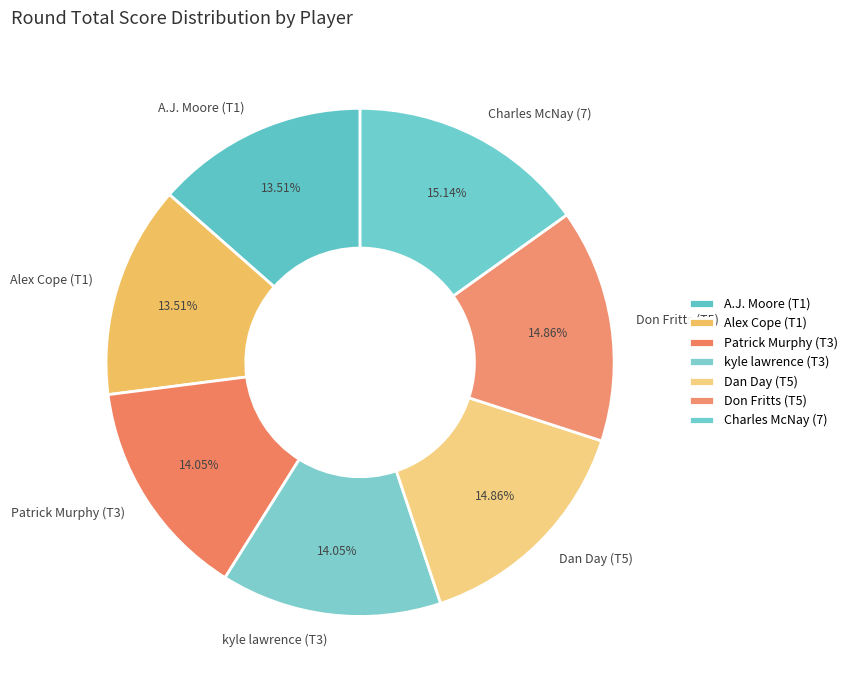

What is the ratio of the value at Don Fritts (T5) to the value at Patrick Murphy (T3)?

1.1